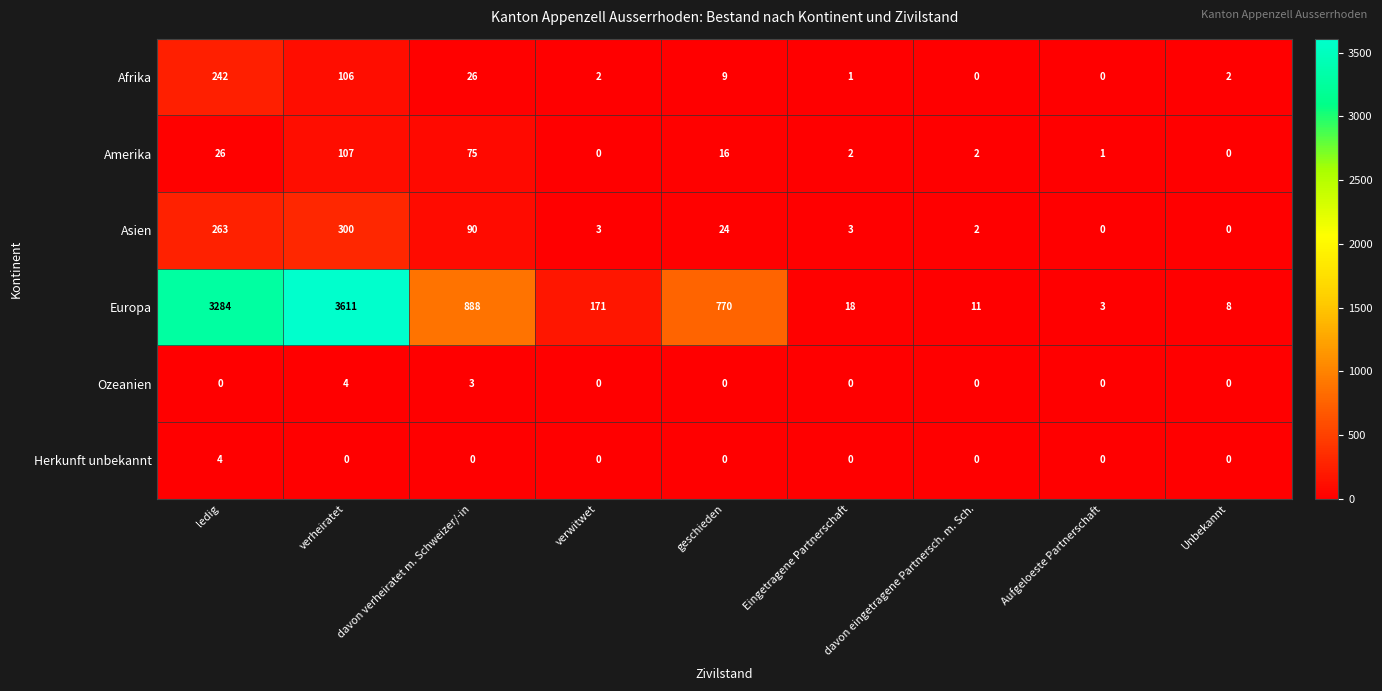

How many distinct data groups are displayed?

6